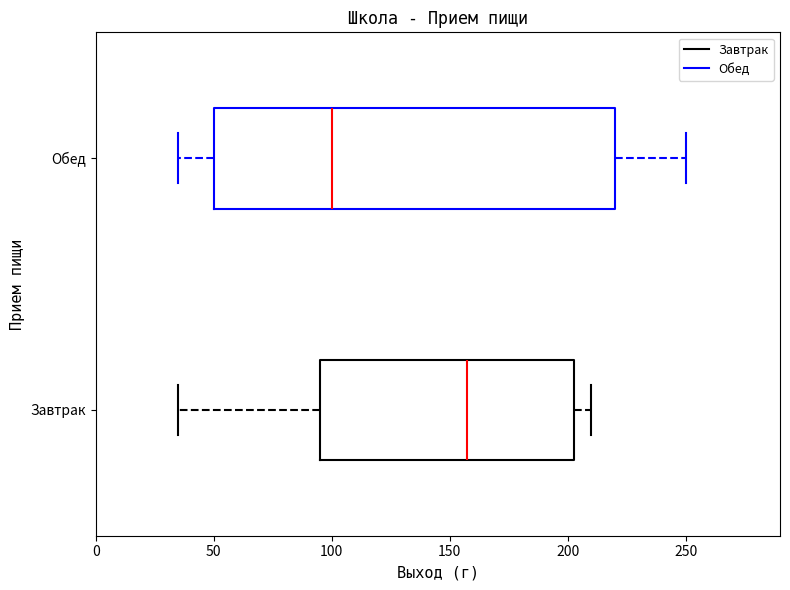

Which box has the furthest to the left median line?

Обед